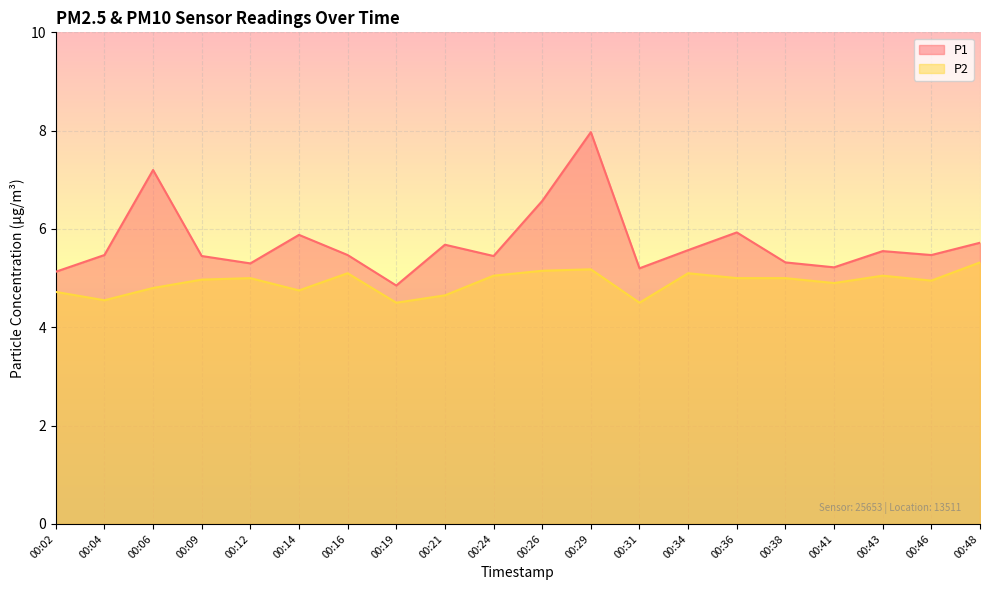

The value of P1 at 00:38 is 5.3. True or false?

True